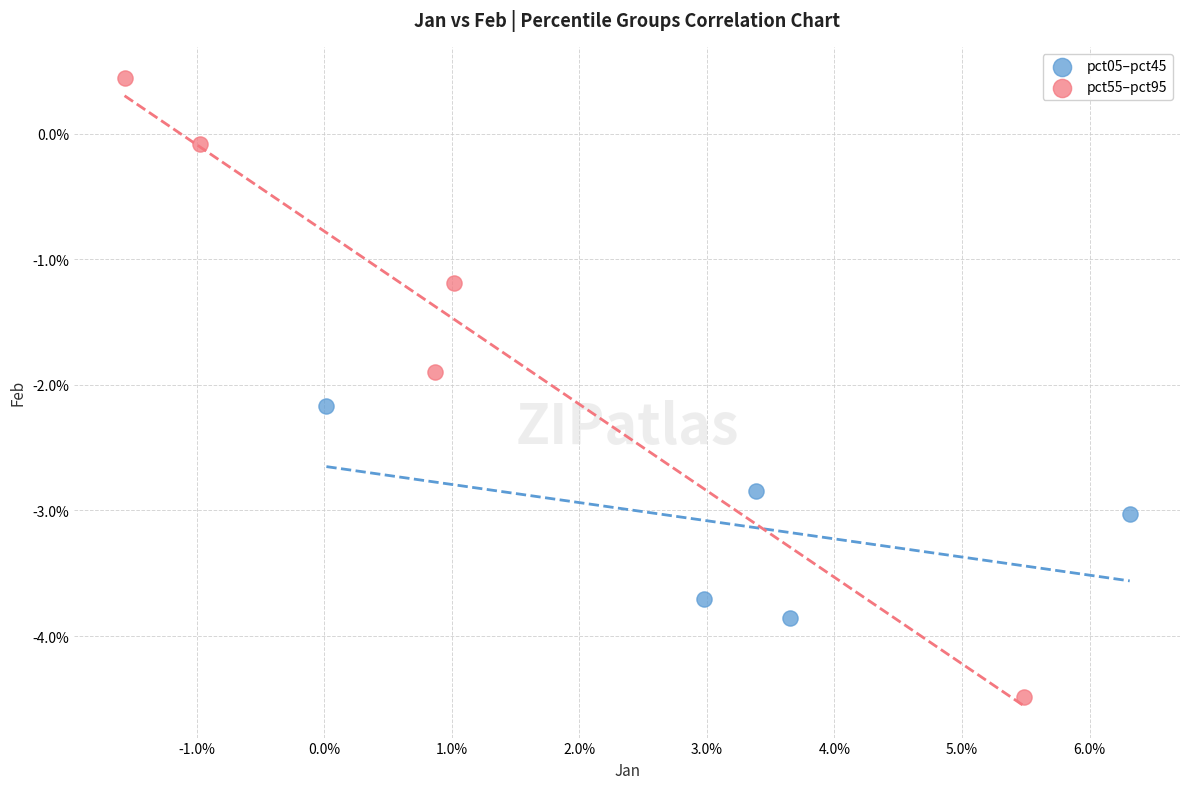

What are all the series names shown in the legend?

pct05–pct45, pct55–pct95